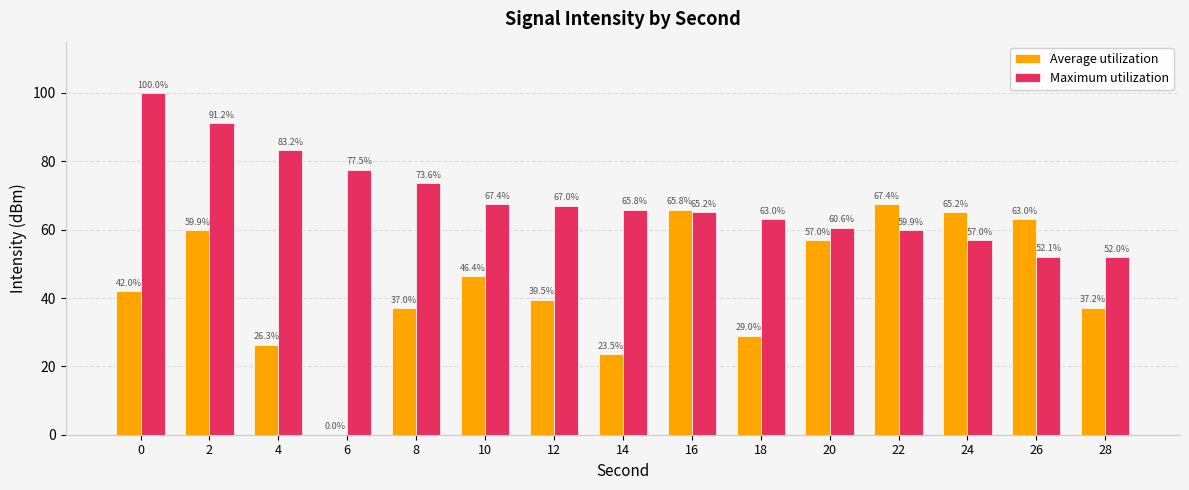

Is it true that Maximum utilization equals 60.6 at 20?

True